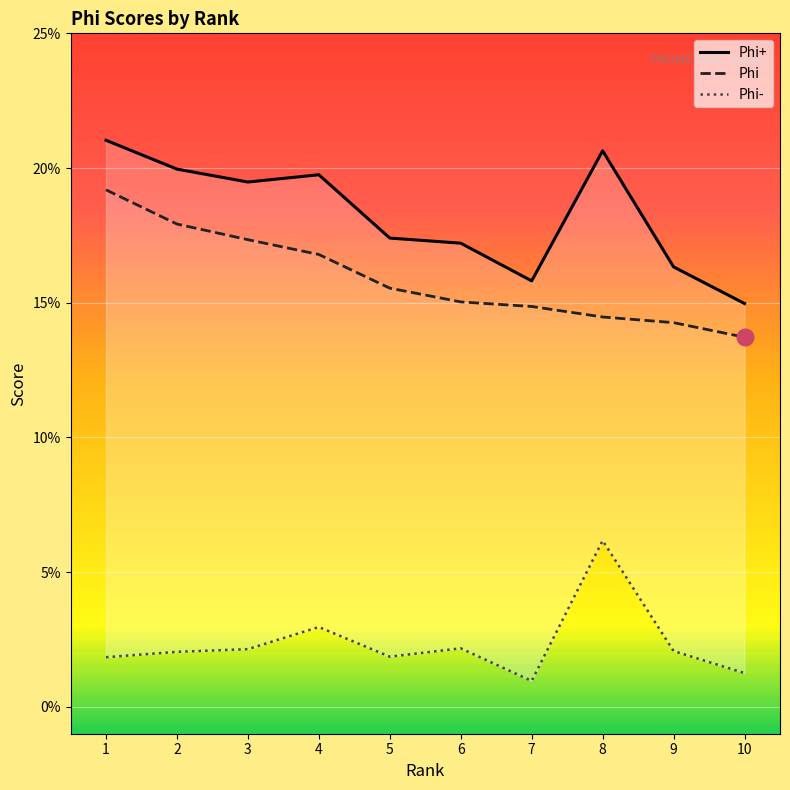

What is the value of the Phi point at the 8th from the left?

0.1